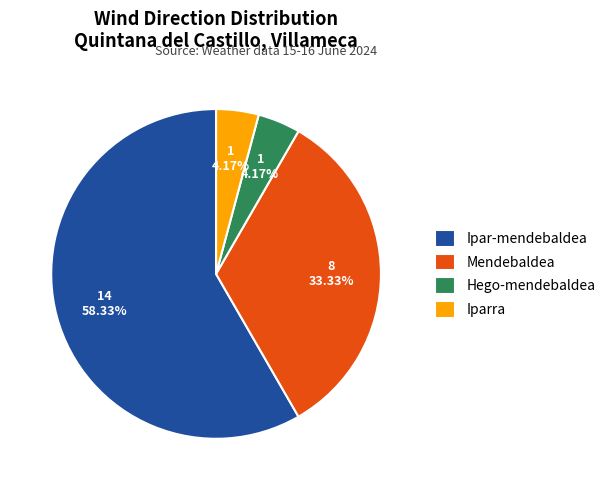

Between Ipar-mendebaldea and Hego-mendebaldea, which is larger?

Ipar-mendebaldea